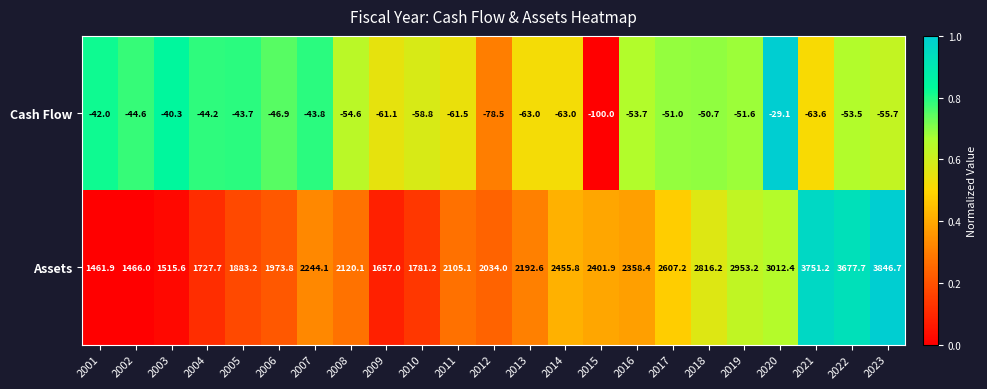

What is the maximum value shown in the chart?

3846.7